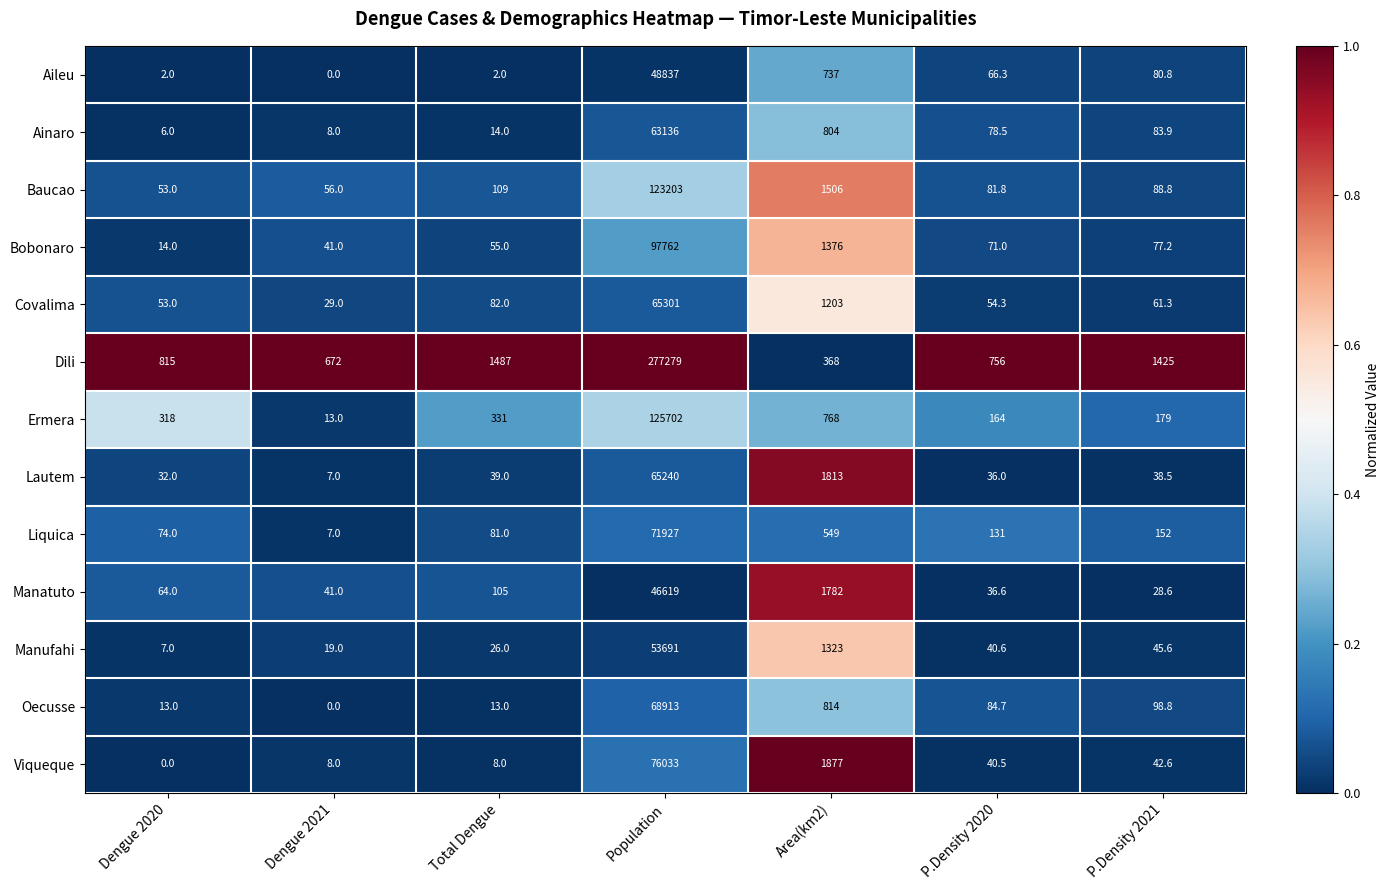

At which label does Covalima first exceed 61?

Total Dengue